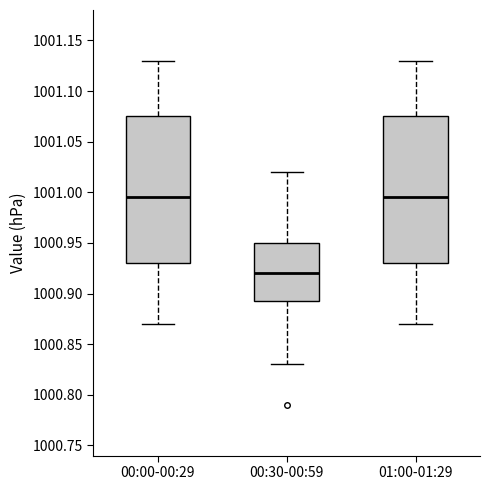

Reading left to right, transcribe this box plot: for each box, give where its median line is, the range the box spans, and where its two whiskers end, as read against the y-axis. The values are not printed on the chart, so give them approximately, as read against the axis.

00:00-00:29: median 1000.995, box 1000.930 to 1001.075, whiskers 1000.870 to 1001.130
00:30-00:59: median 1000.920, box 1000.895 to 1000.950, whiskers 1000.830 to 1001.020
01:00-01:29: median 1000.995, box 1000.930 to 1001.075, whiskers 1000.870 to 1001.130